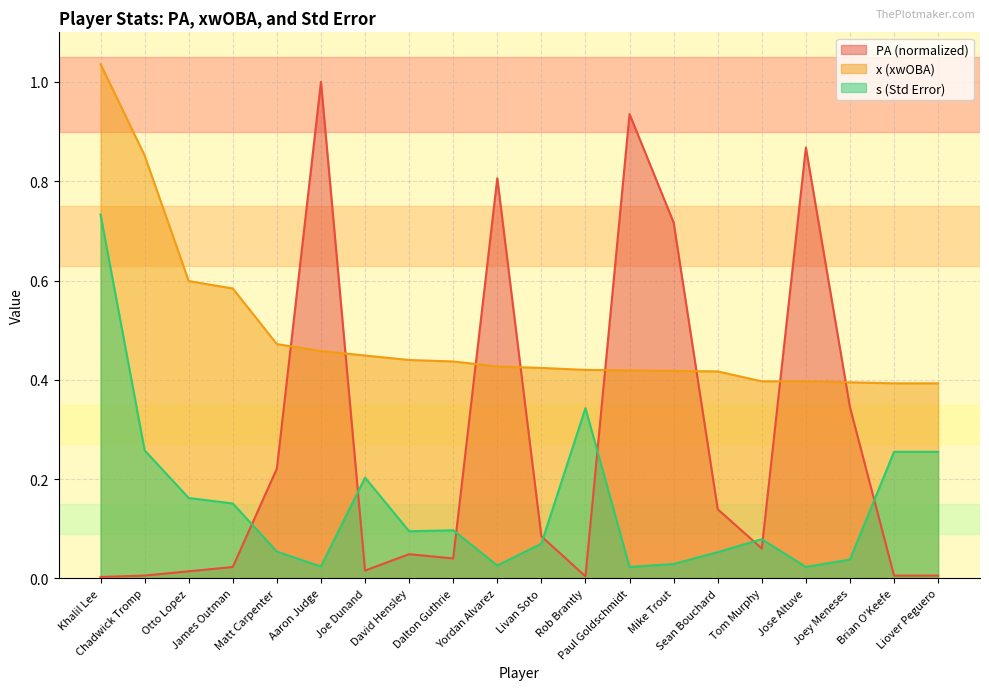

List the labels in order of PA value, smallest first.

Khalil Lee, Rob Brantly, Chadwick Tromp, Brian O'Keefe, Liover Peguero, Otto Lopez, Joe Dunand, James Outman, Dalton Guthrie, David Hensley, Tom Murphy, Livan Soto, Sean Bouchard, Matt Carpenter, Joey Meneses, Mike Trout, Yordan Alvarez, Jose Altuve, Paul Goldschmidt, Aaron Judge